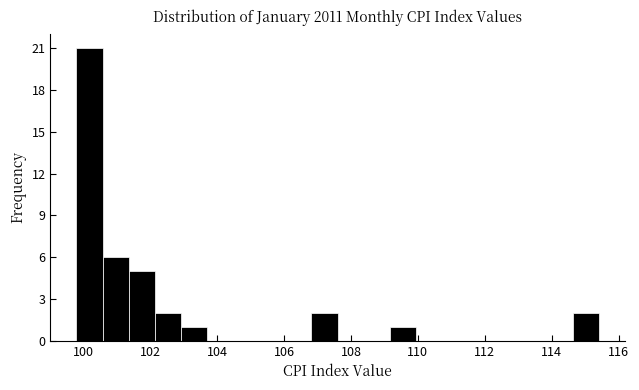

Around what value on the x-axis is the tallest bar? Give the approximate position of its centre, as read against the axis.

100.2